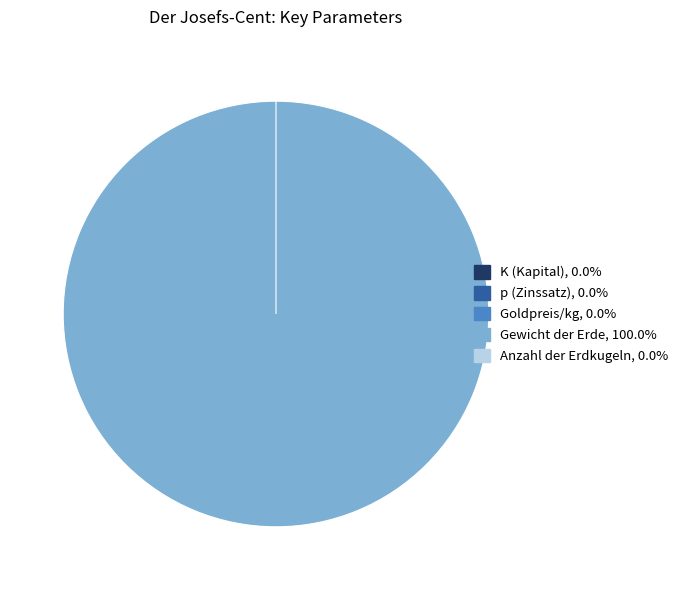

Is there any slice that represents more than half of the pie?

Yes